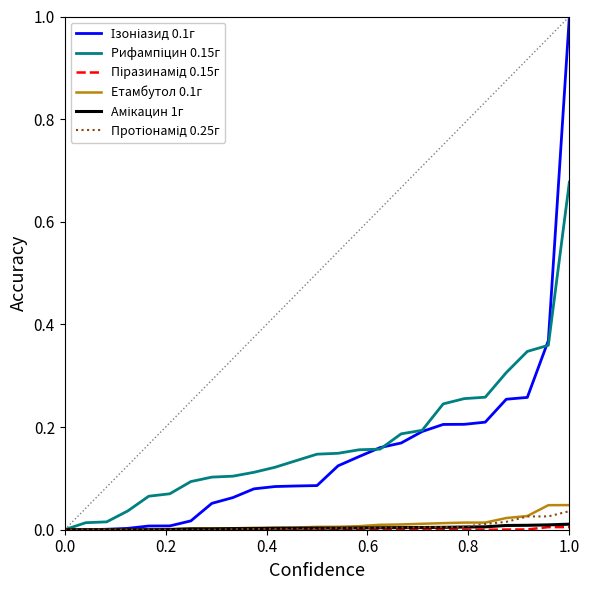

What is the maximum value shown in the chart?

1.0